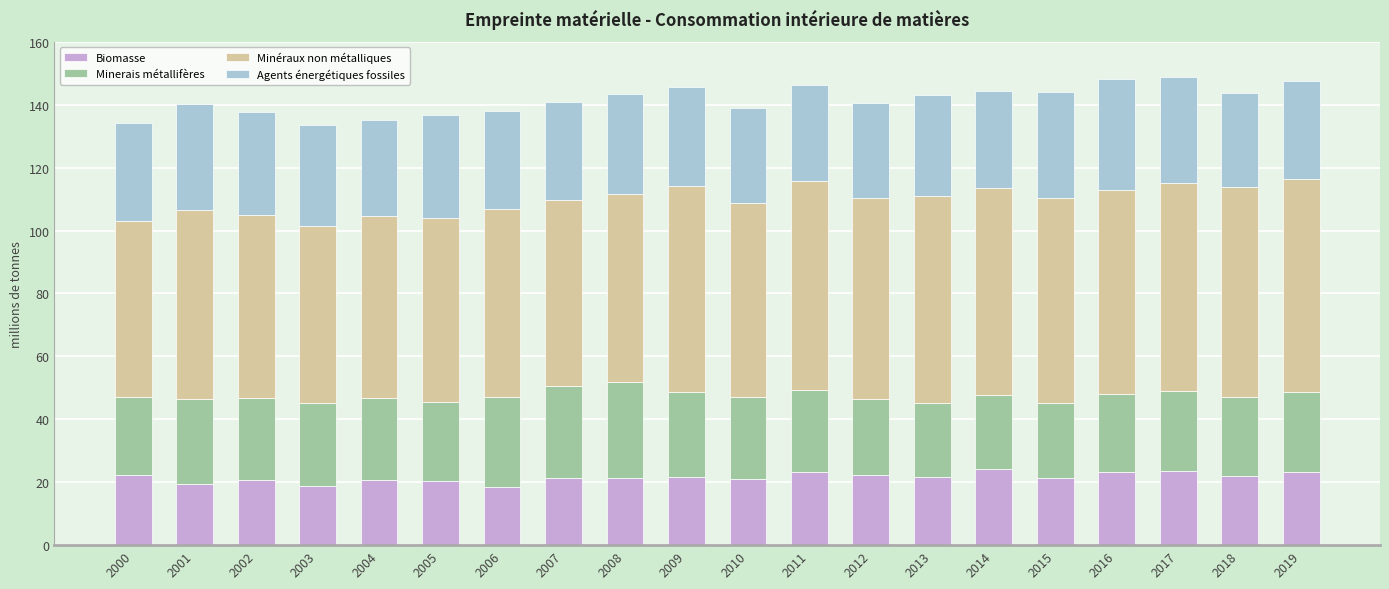

Is it true that Biomasse equals 18.5 at 2006?

True